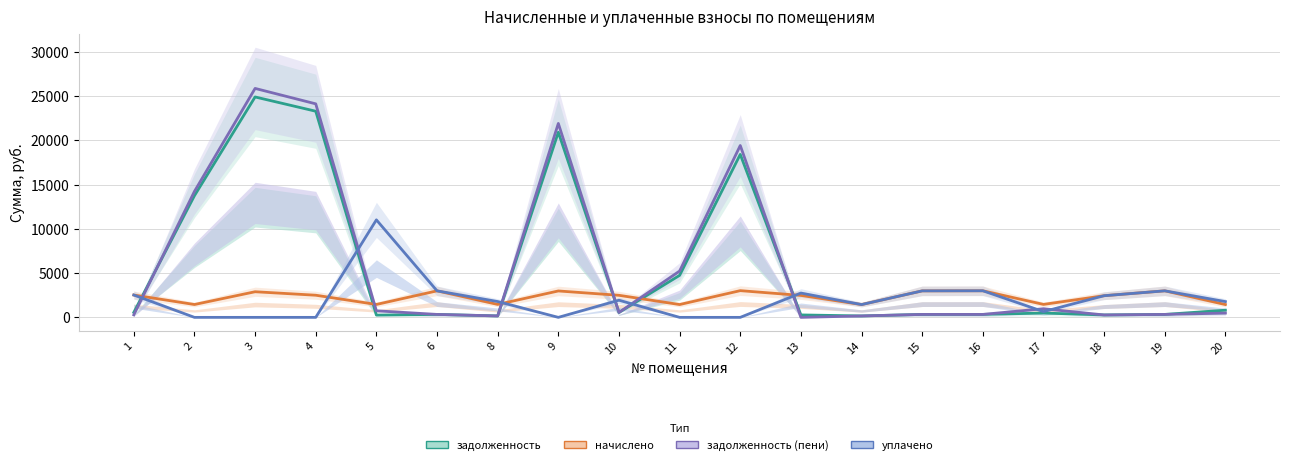

What is the difference between the maximum and minimum values in the задолженность (пени) series?

25876.2